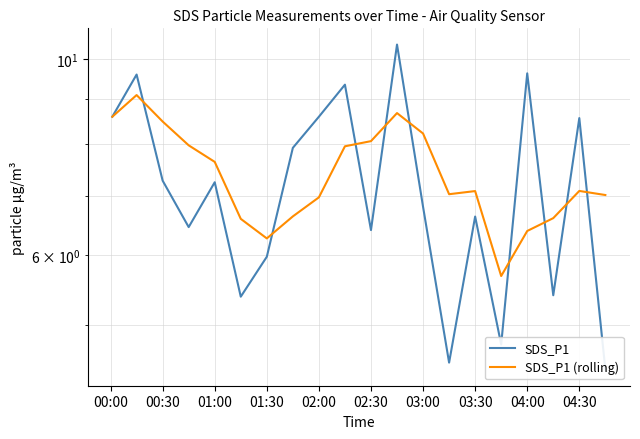

Reading left to right, what are all the values shown in this chart?

SDS_P1: 8.6	9.6	7.3	6.5	7.2	5.4	6.0	7.9	8.6	9.3	6.4	10.4	6.8	4.5	6.6	4.8	9.6	5.4	8.6	4.5
SDS_P1 (rolling): 8.6	9.1	8.5	8.0	7.6	6.6	6.3	6.6	7.0	8.0	8.1	8.7	8.2	7.0	7.1	5.7	6.4	6.6	7.1	7.0